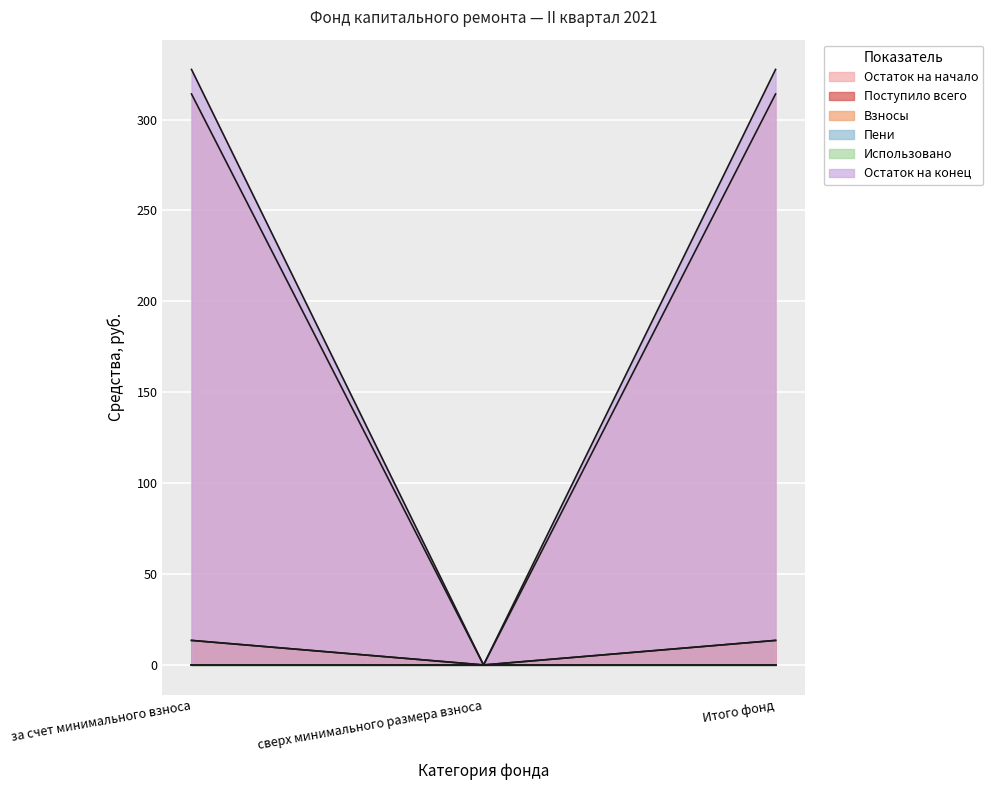

Which series has the largest total across all categories?

Остаток на конец